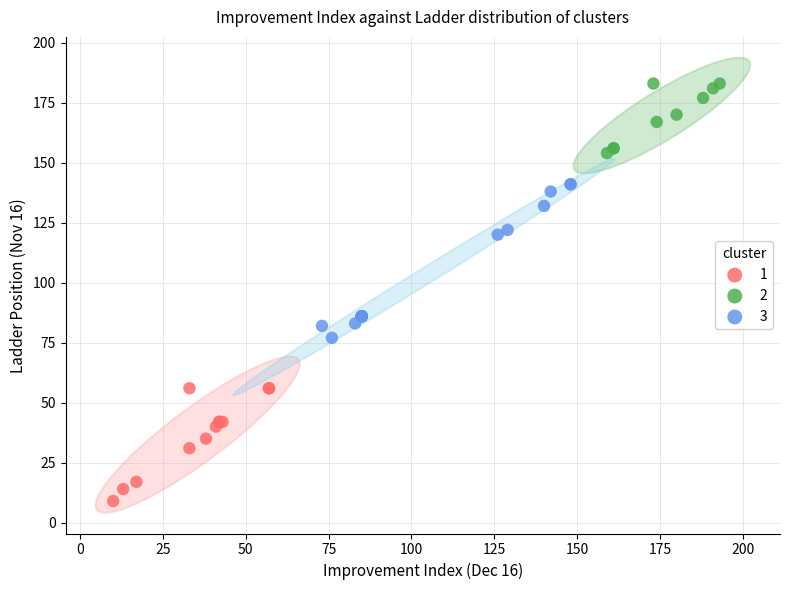

Which series has the largest Y range (max minus min)?

3